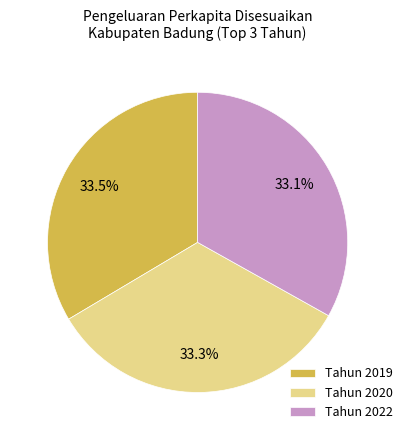

What percentage is NOT represented by Tahun 2022?

66.9%